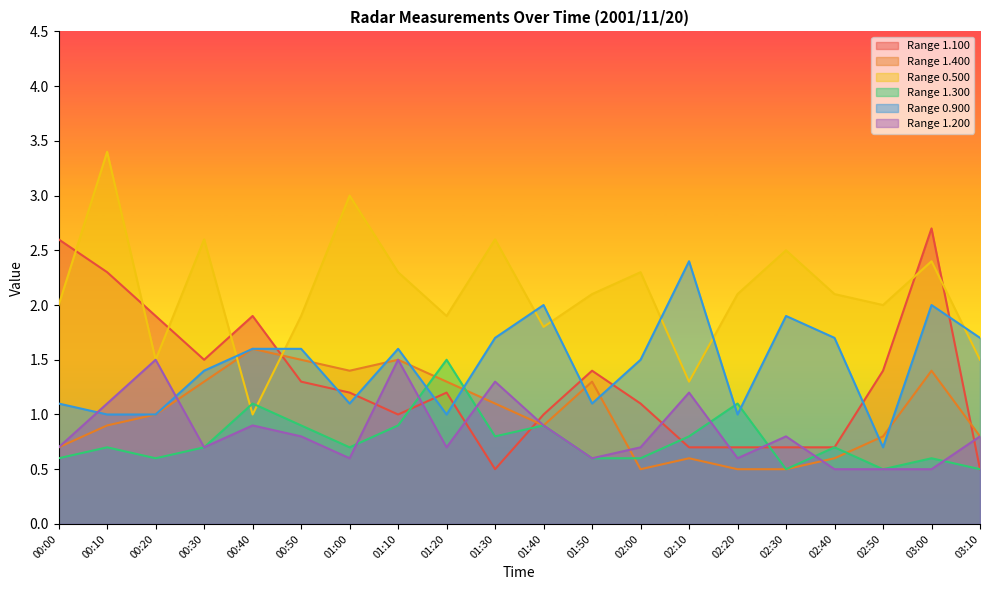

Between which two adjacent categories do 1.400 and 1.200 first intersect?

00:20 and 00:30